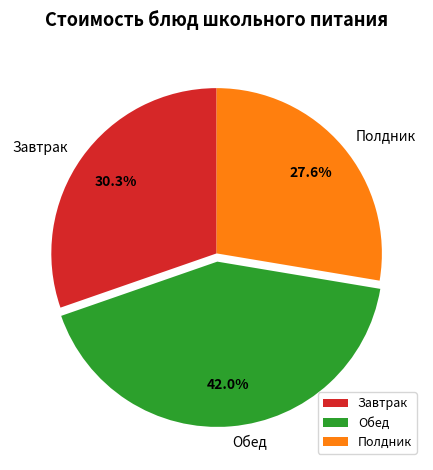

Is there any slice that represents more than half of the pie?

No